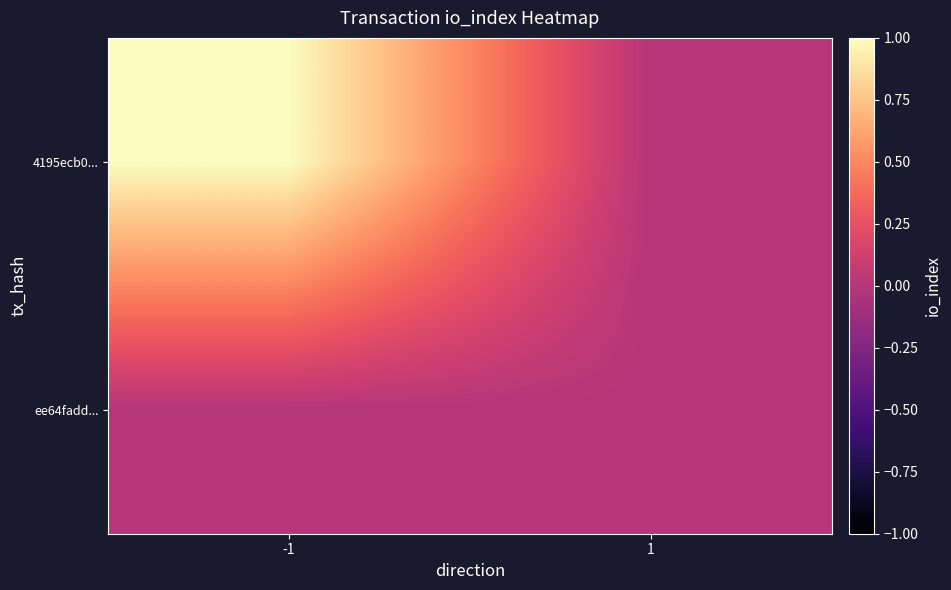

Reading left to right, transcribe all the data shown in this chart.

4195ecb0...: -1=1	1=0
ee64fadd...: -1=0	1=0